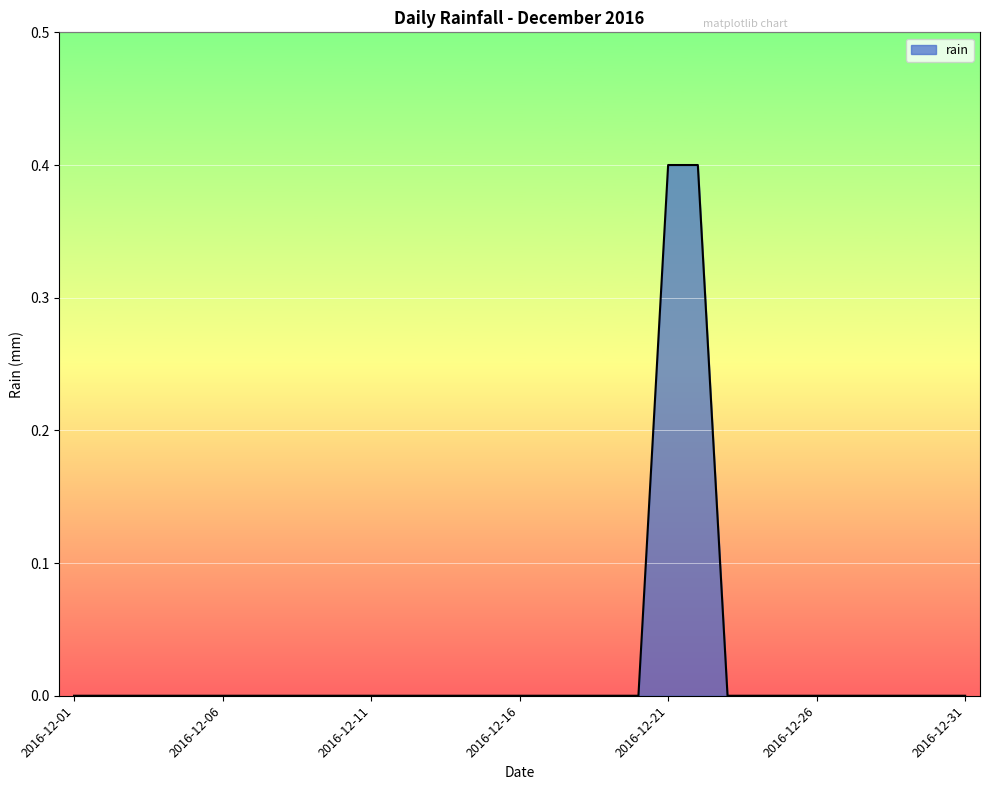

What is the greatest value displayed?

0.4